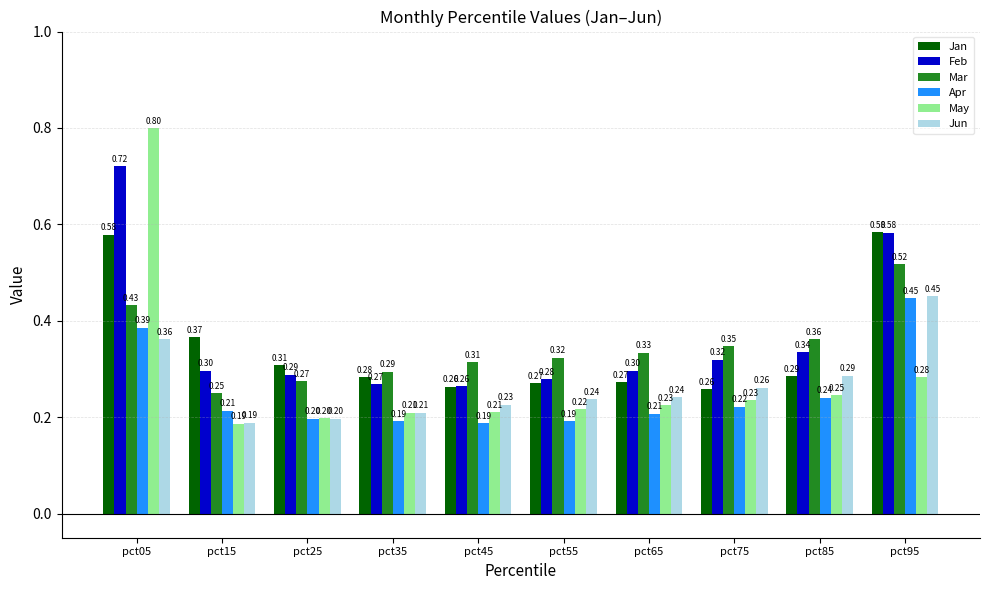

What value does the Apr series have at pct75?

0.2